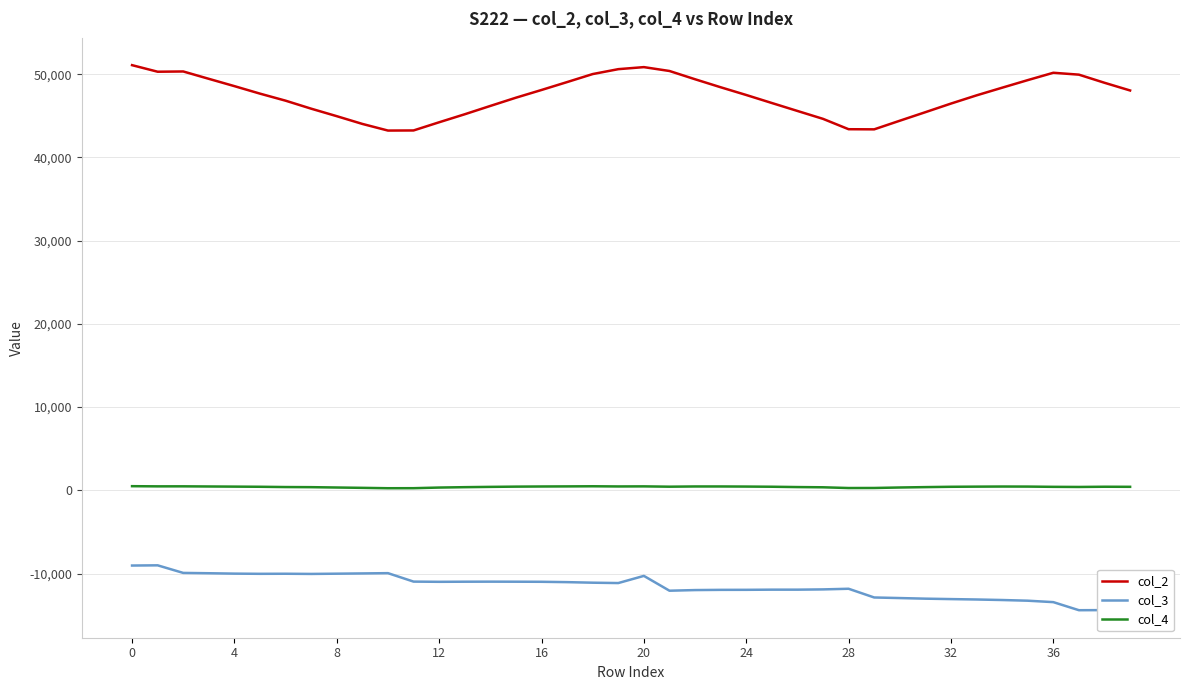

How many data points in col_3 are less than -11100?

21